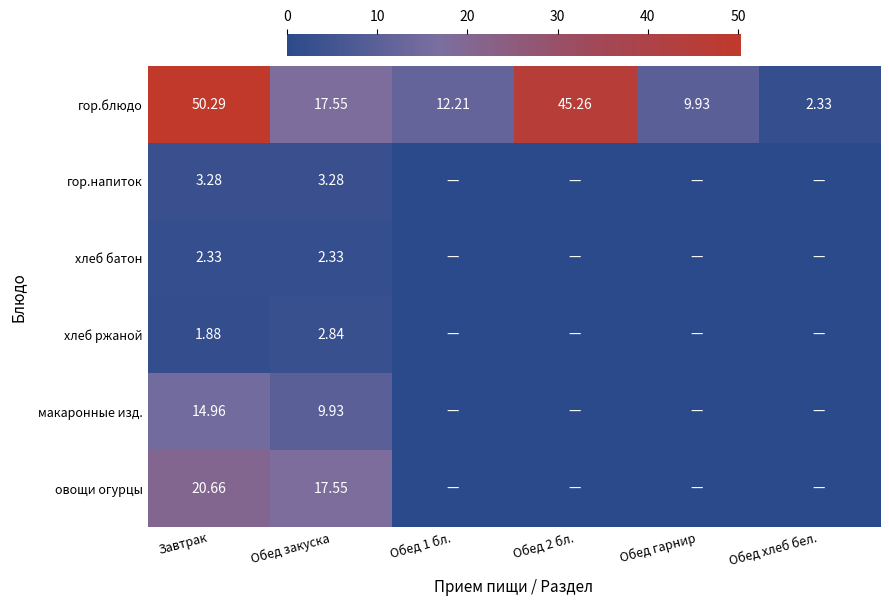

What is the sum of the гор.блюдо values at Обед 2 бл. and Обед гарнир?

55.2